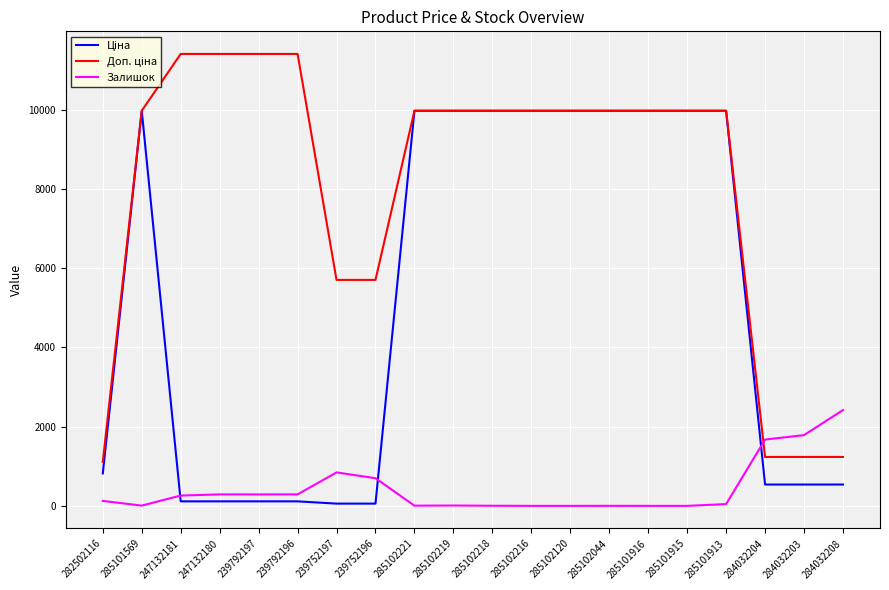

What is the label of the 4th point from the left?

247132180